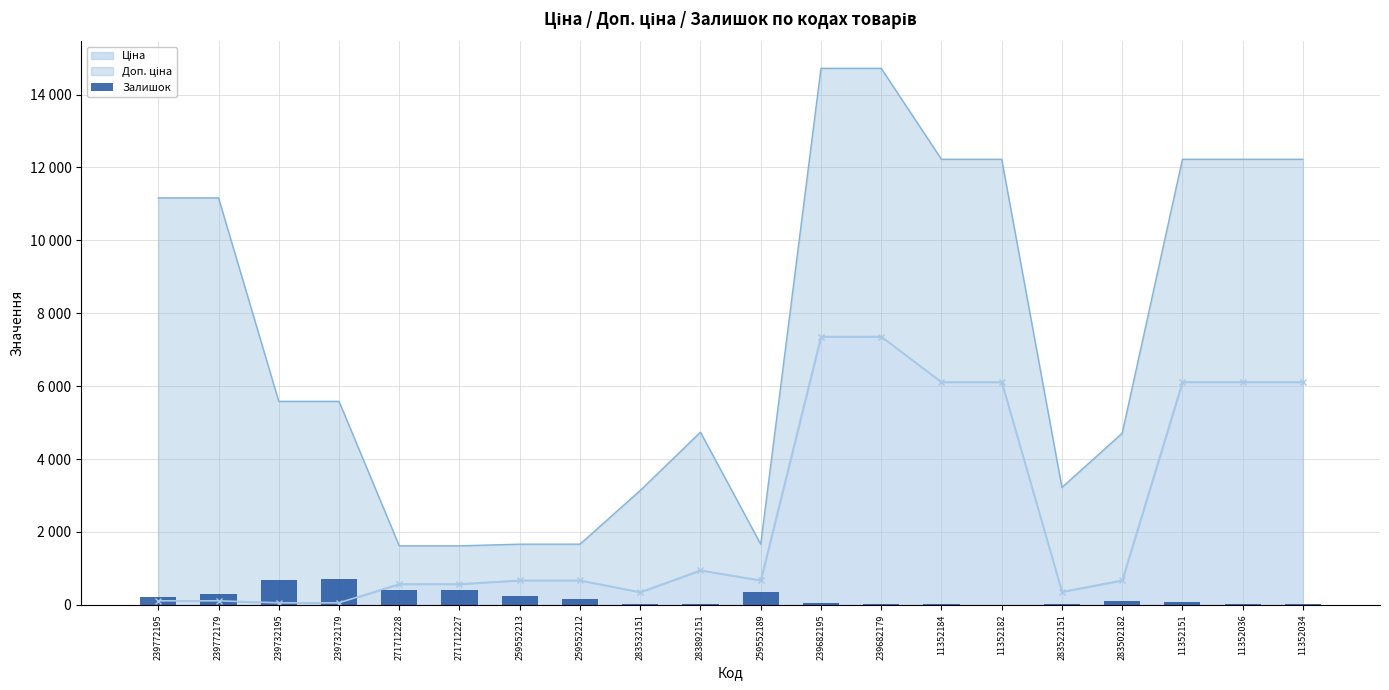

Reading left to right, extract all data points from this chart.

239772195=218	239772179=290	239732195=670	239732179=702	271712228=405	271712227=398	259552213=242	259552212=157	283532151=15	283892151=21	259552189=348	239682195=43	239682179=17	11352184=12	11352182=1	283522151=15	283502182=106	11352151=78	11352036=27	11352034=31